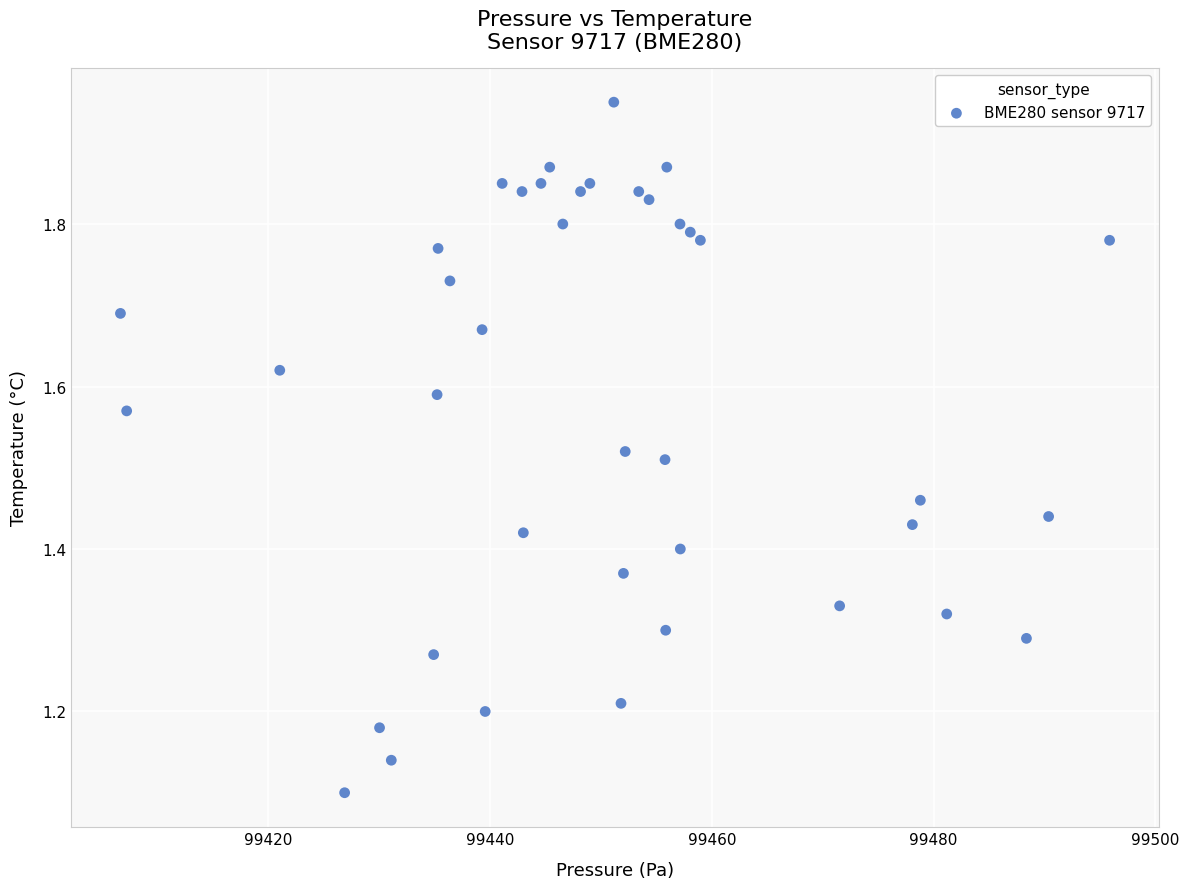

What is the range of X values (max minus min)?

89.2